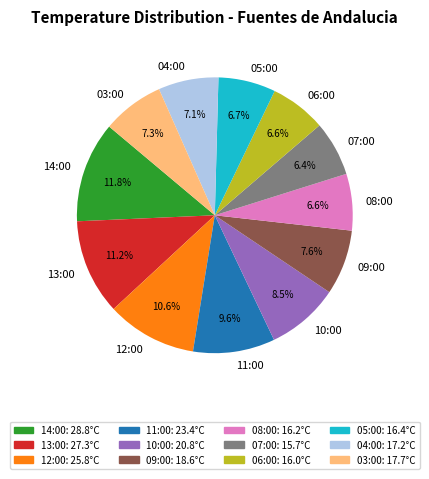

To the nearest percent, what percentage of the pie is 13:00?

11%